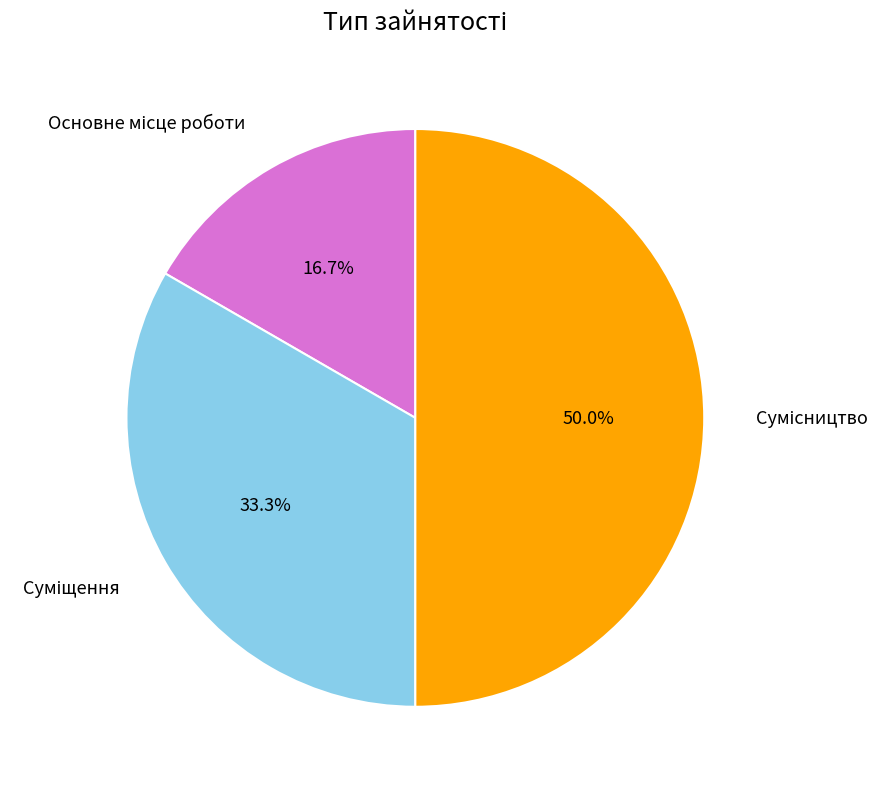

Combined, what portion of the pie is Сумісництво and Суміщення?

83.3%